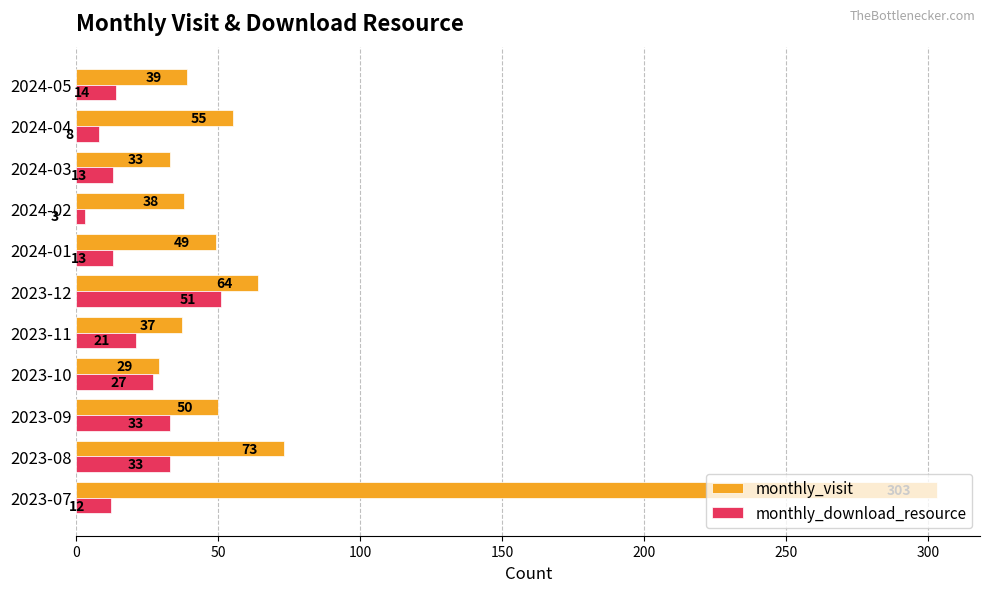

The value of monthly_visit at 2023-10 is 19. True or false?

False